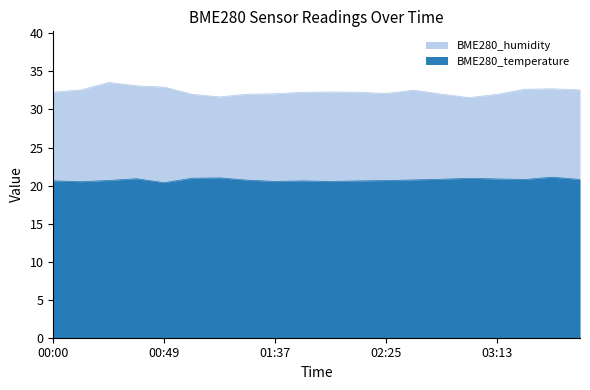

Where is BME280_temperature nearest to the value 20?

00:49